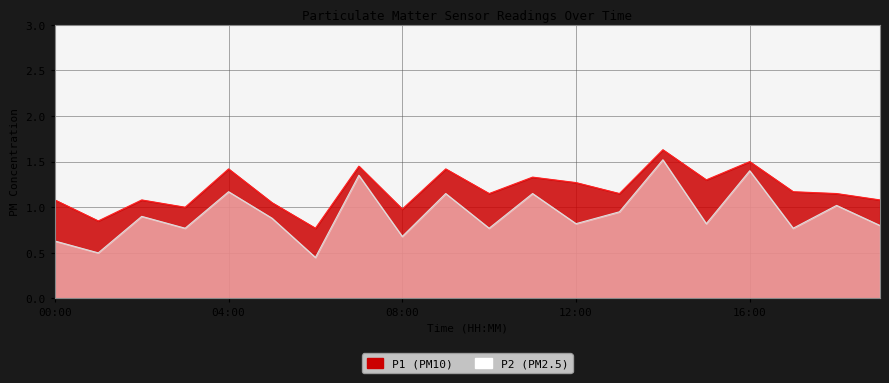

True or false: P1 has a value of 2.3 at 07:00.

False